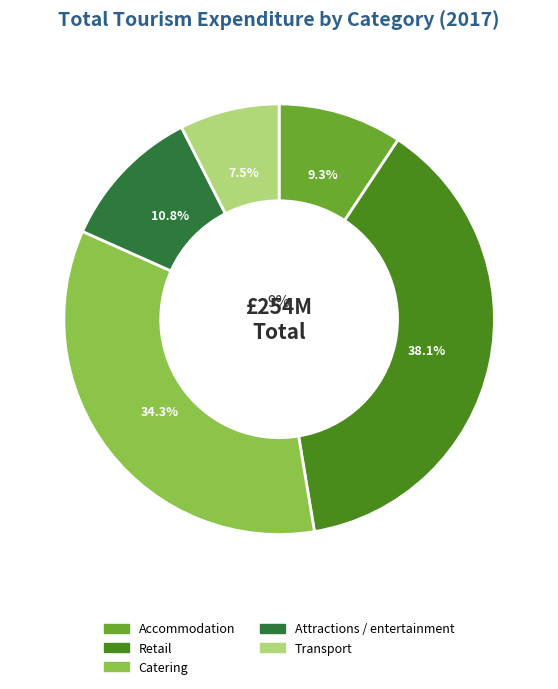

Rank the categories by value from highest to lowest.

Retail, Catering, Attractions / entertainment, Accommodation, Transport